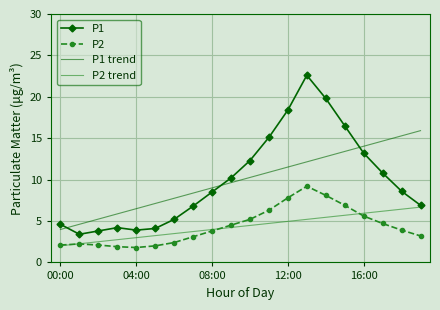

What is the highest value of the P1 series?

22.6